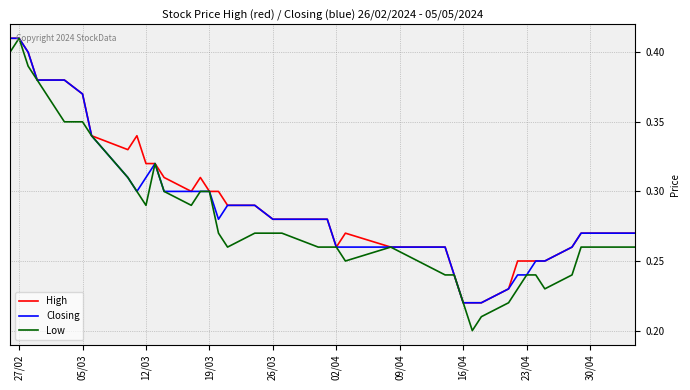

At how many categories does at least one series exceed 0?

40